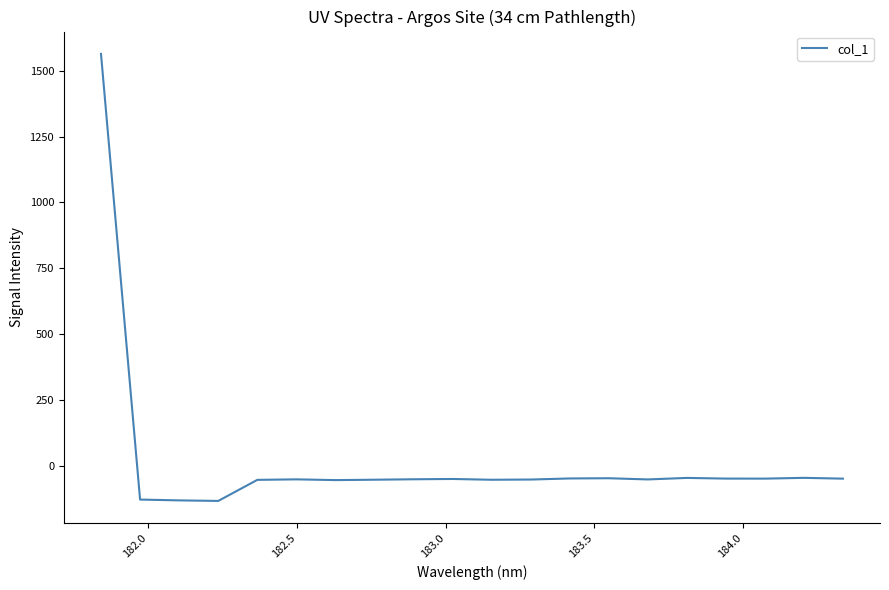

What is the greatest value displayed?

1564.3